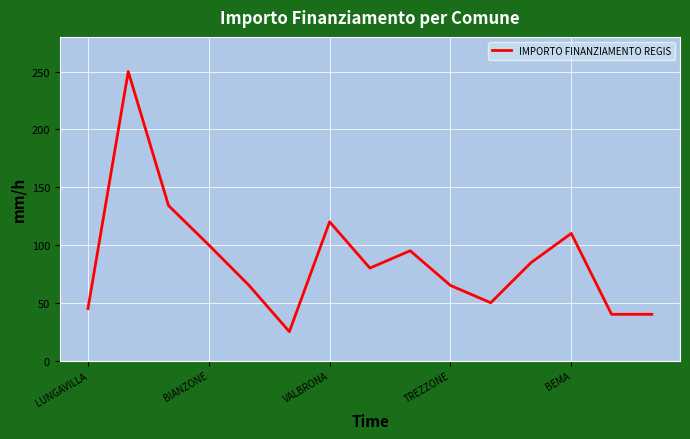

What is the difference between the maximum and minimum values?

225.0